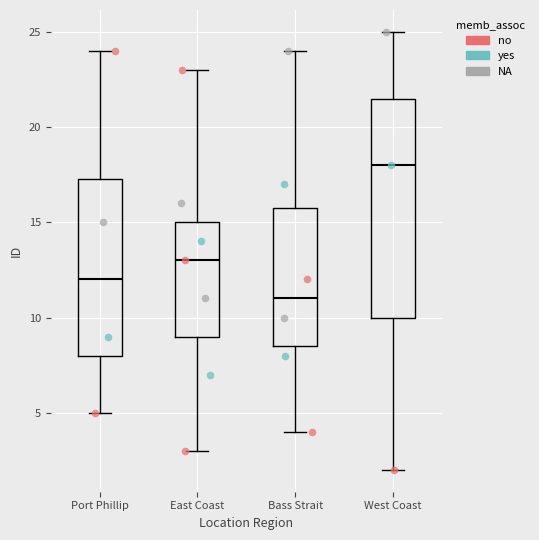

Reading left to right, read every box against the y-axis: the position of its median line, the range the box covers, and the ends of its whiskers. The values are not printed on the chart, so give them approximately, as read against the axis.

Port Phillip: median 12.0, box 8.0 to 17.5, whiskers 5.0 to 24.0
East Coast: median 13.0, box 9.0 to 15.0, whiskers 3.0 to 23.0
Bass Strait: median 11.0, box 8.5 to 16.0, whiskers 4.0 to 24.0
West Coast: median 18.0, box 10.0 to 21.5, whiskers 2.0 to 25.0